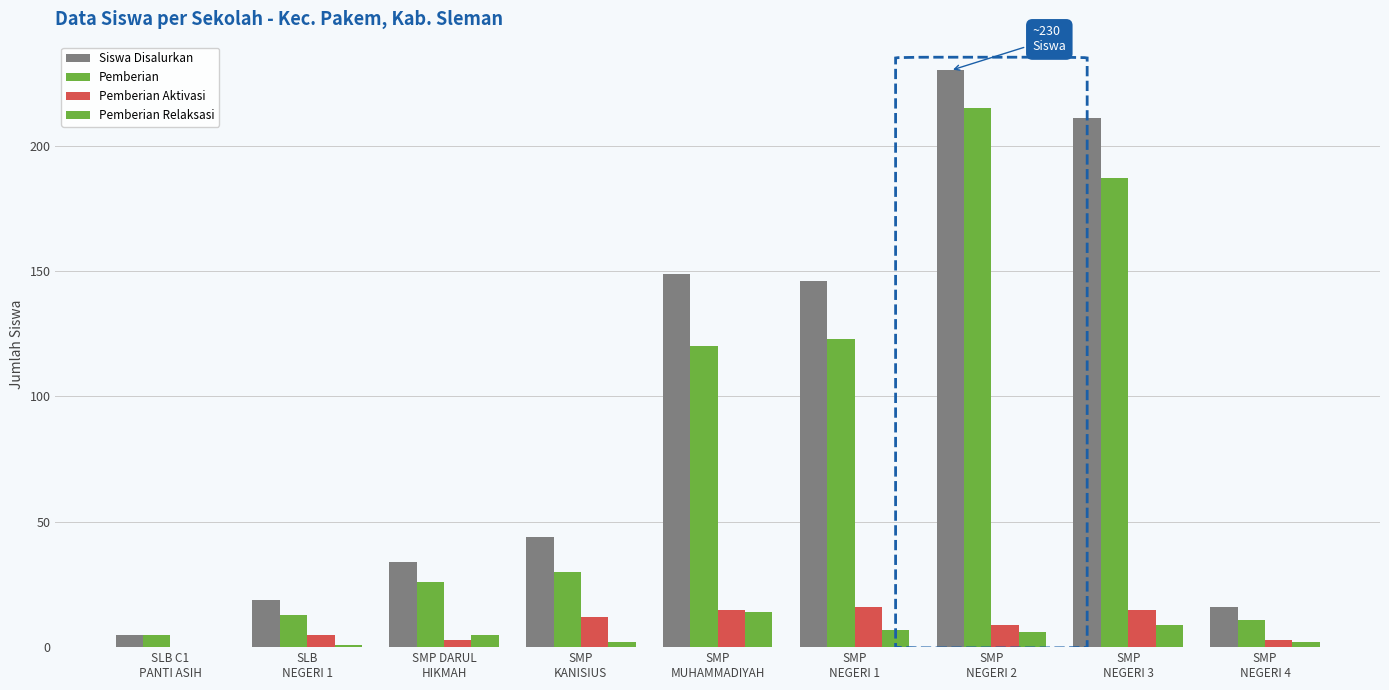

What is the average value of the Pemberian series?

81